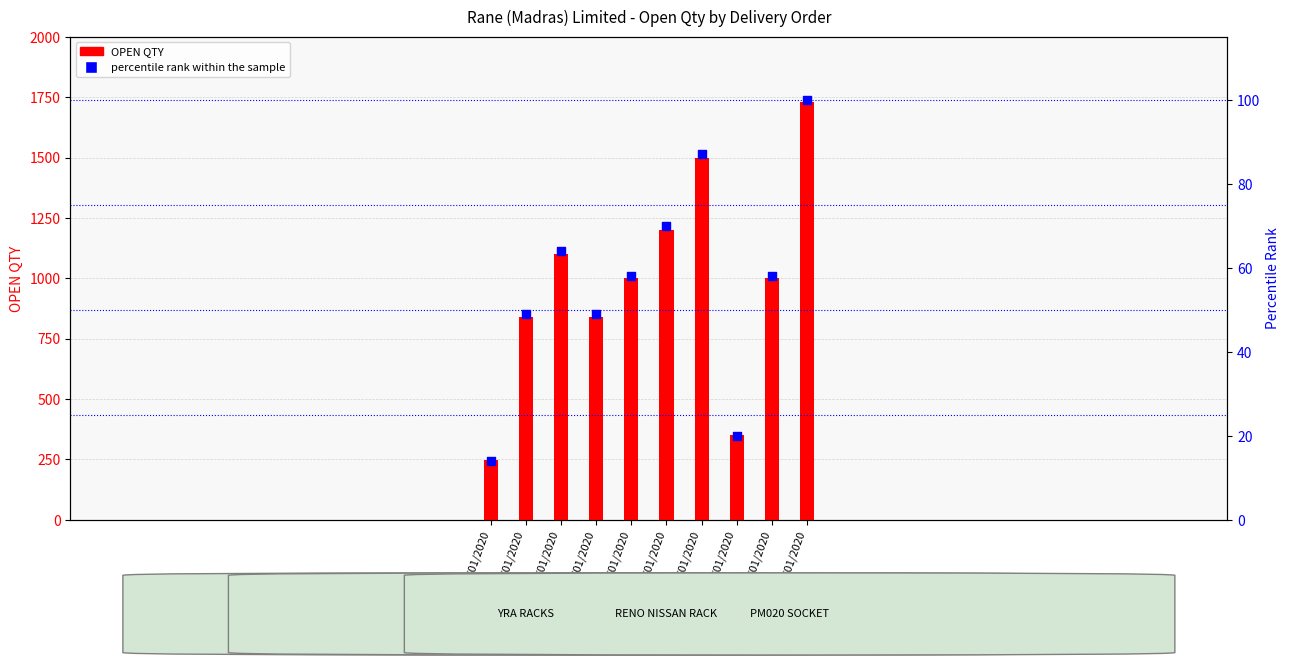

Which series contains the highest Y value?

OPEN QTY